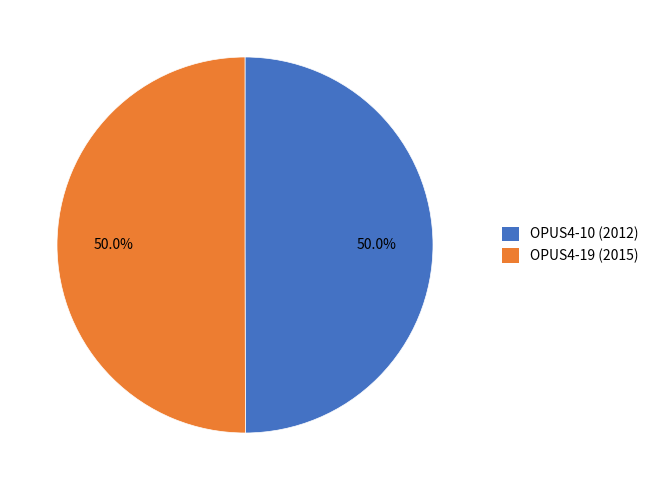

The OPUS4-19 slice represents 50% of the pie. True or false?

True